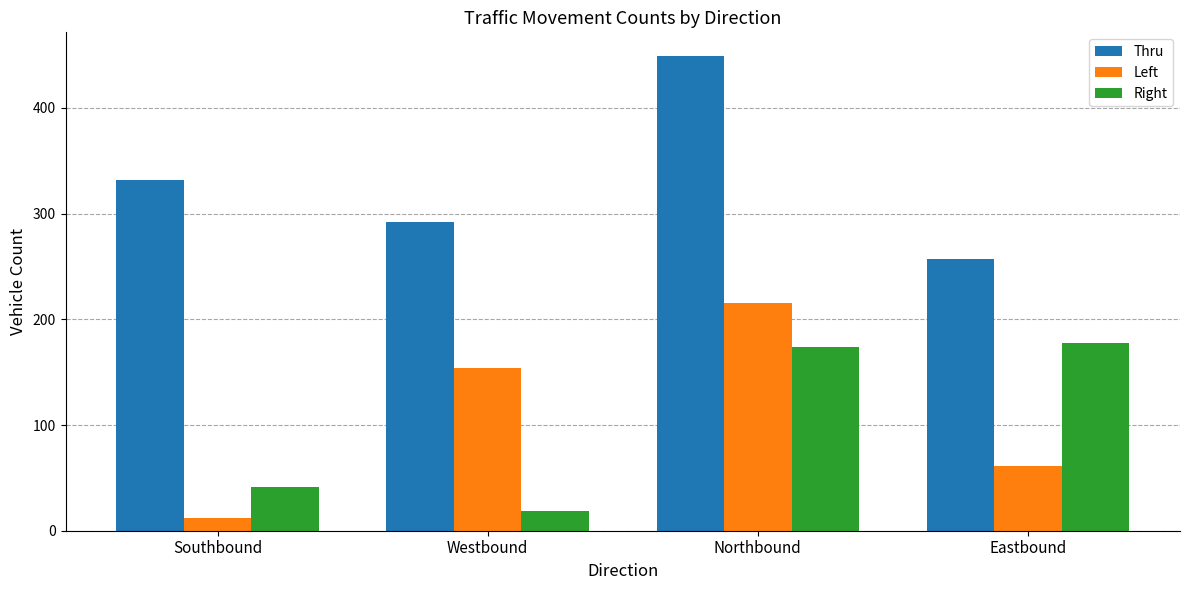

At Eastbound, list the series in order from smallest to largest.

Left, Right, Thru